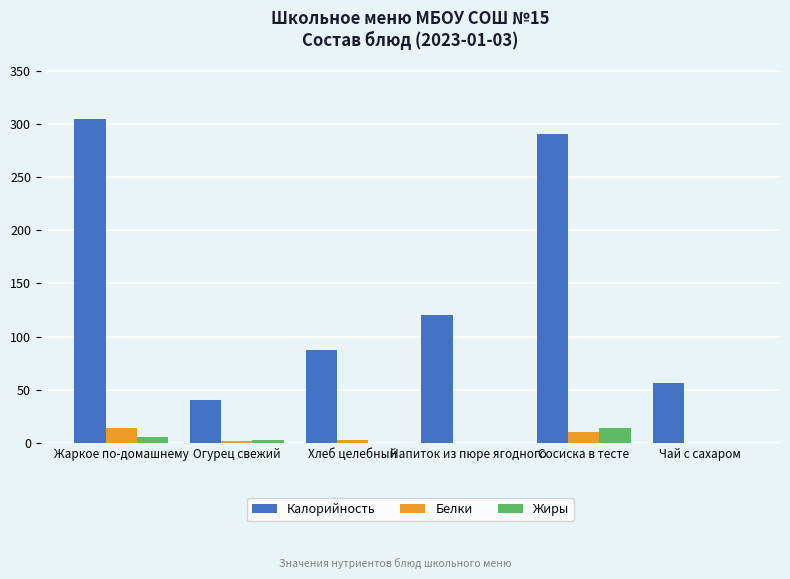

Are the bars horizontal?

No